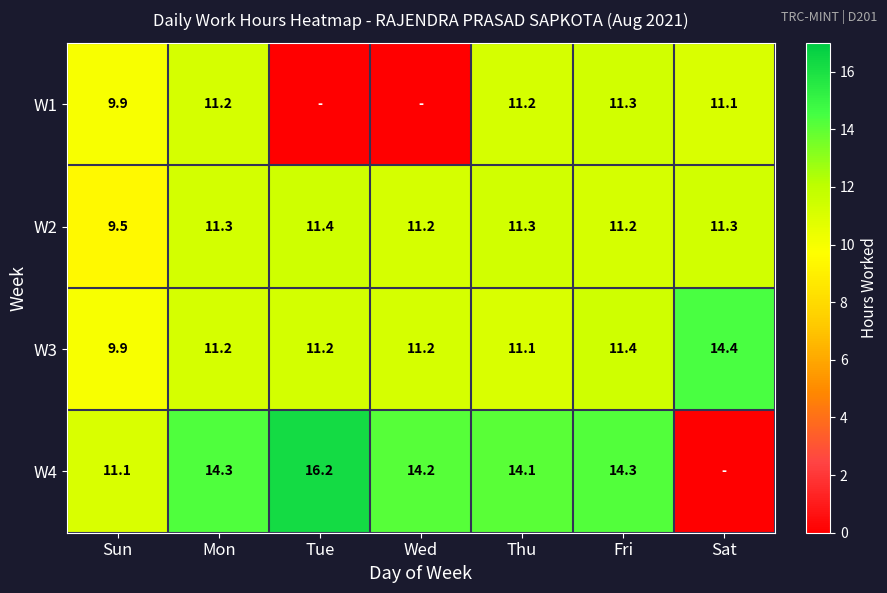

What is the difference between the highest and lowest values at Mon?

3.1